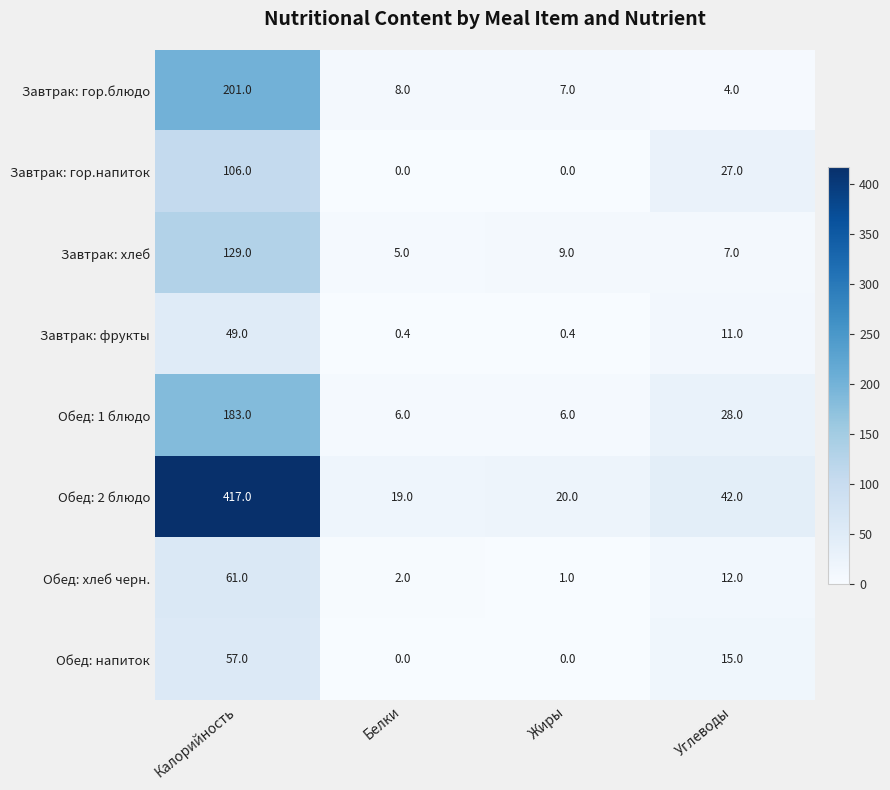

What is the total value across all series at Углеводы?

146.0